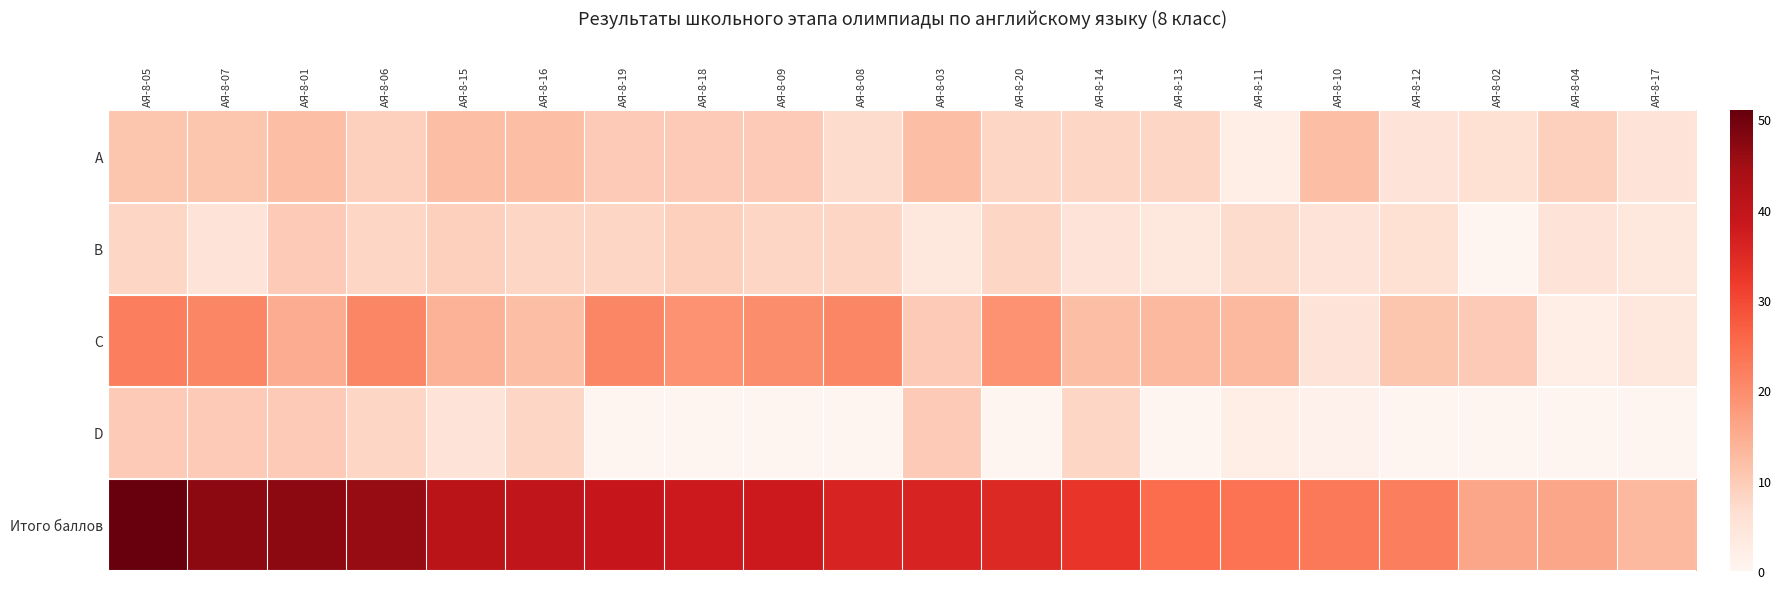

At which category is the sum across all series the highest?

АЯ-8-05